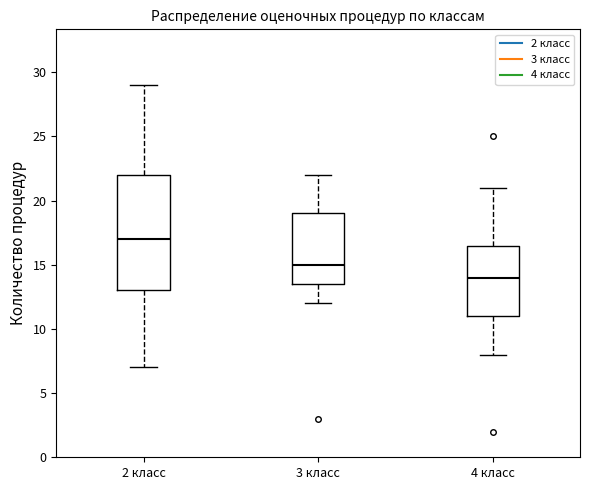

Reading left to right, transcribe this box plot: for each box, give where its median line is, the range the box spans, and where its two whiskers end, as read against the y-axis. The values are not printed on the chart, so give them approximately, as read against the axis.

2 класс: median 17.0, box 13.0 to 22.0, whiskers 7.0 to 29.0
3 класс: median 15.0, box 13.5 to 19.0, whiskers 12.0 to 22.0
4 класс: median 14.0, box 11.0 to 16.5, whiskers 8.0 to 21.0